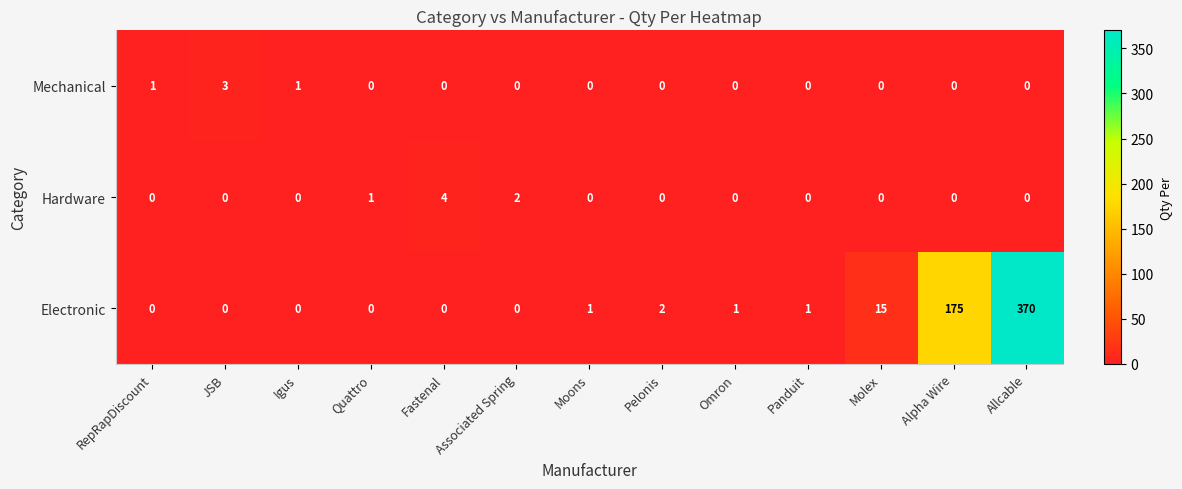

What is the difference between the highest and lowest values at Fastenal?

4